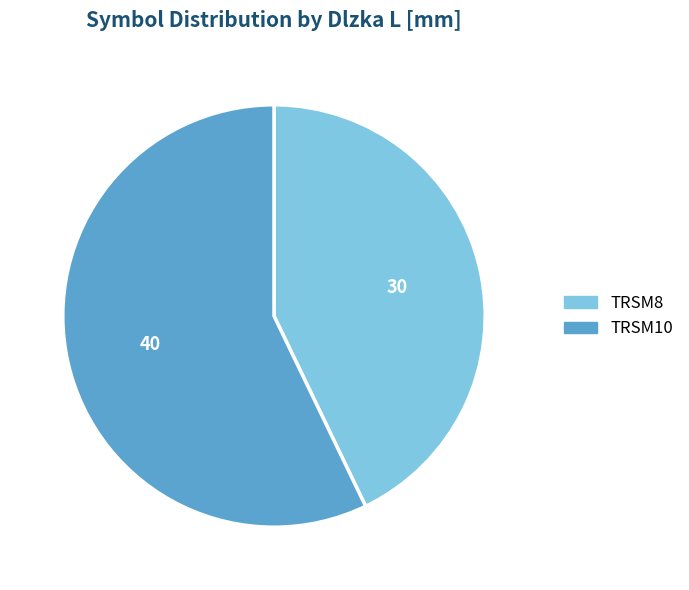

Between TRSM10 and TRSM8, which is larger?

TRSM10